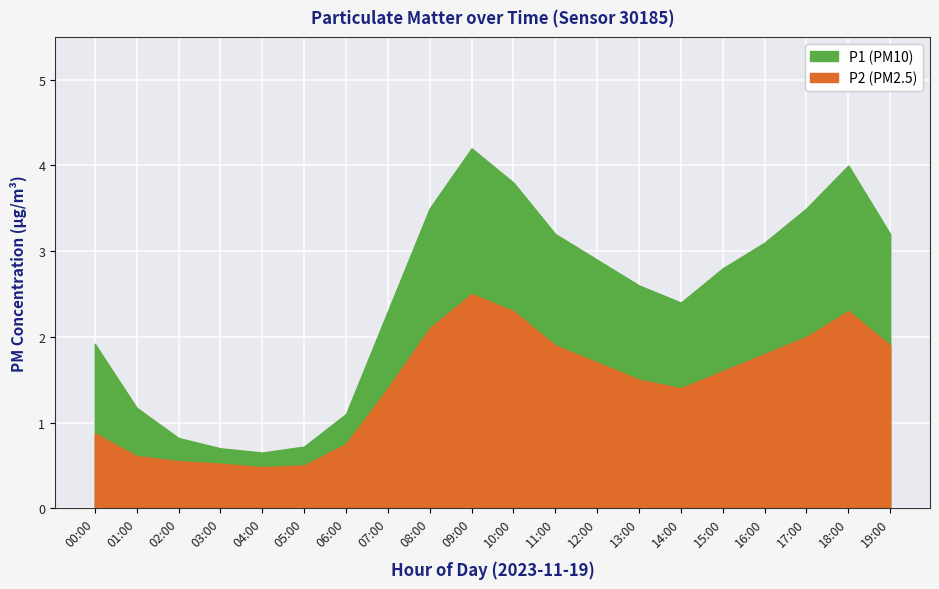

True or false: P1 and P2 cross at least once.

False